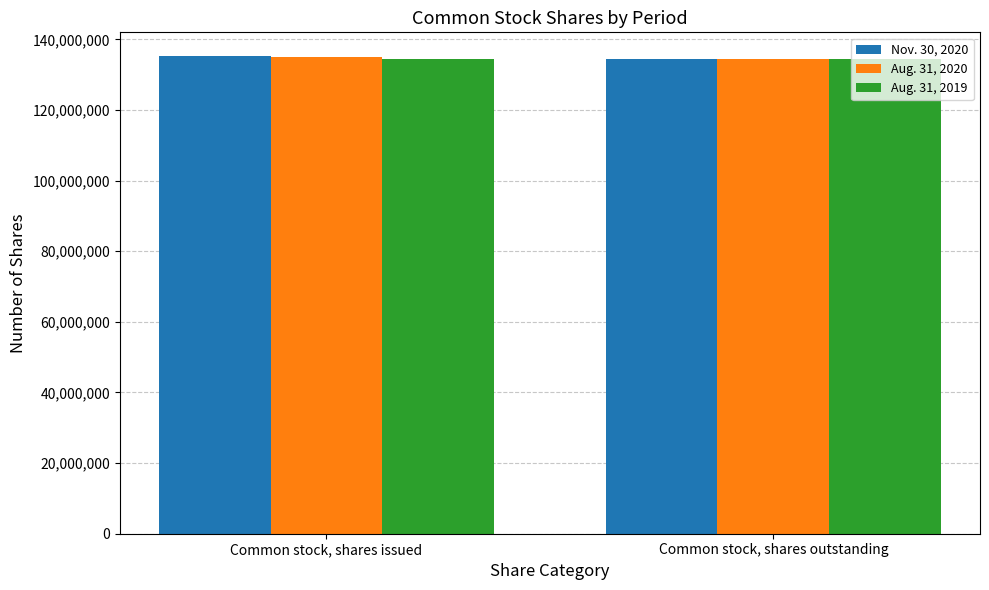

True or false: Nov. 30, 2020 has a value of 134498775 at Common stock, shares outstanding.

True